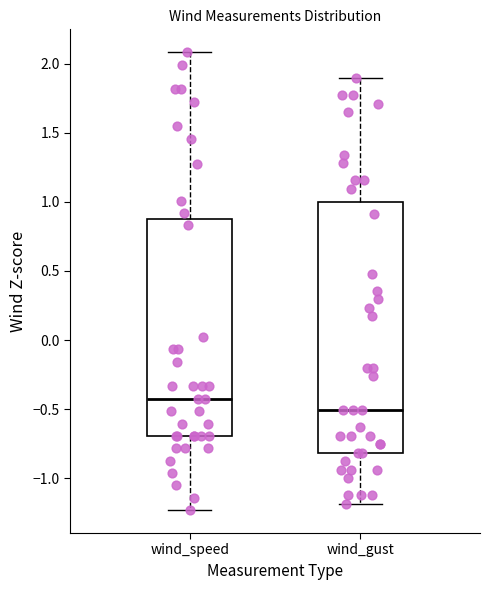

Reading left to right, read every box against the y-axis: the position of its median line, the range the box covers, and the ends of its whiskers. The values are not printed on the chart, so give them approximately, as read against the axis.

wind_speed: median -0.40, box -0.70 to 0.85, whiskers -1.25 to 2.10
wind_gust: median -0.50, box -0.80 to 1.00, whiskers -1.20 to 1.90